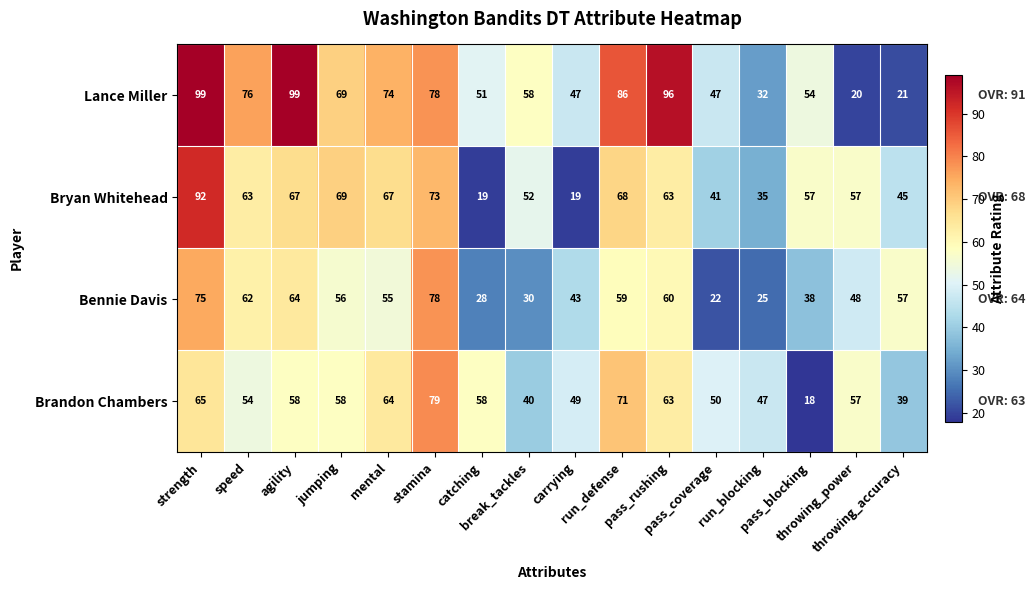

Between catching and break_tackles, which series saw the biggest shift?

Bryan Whitehead